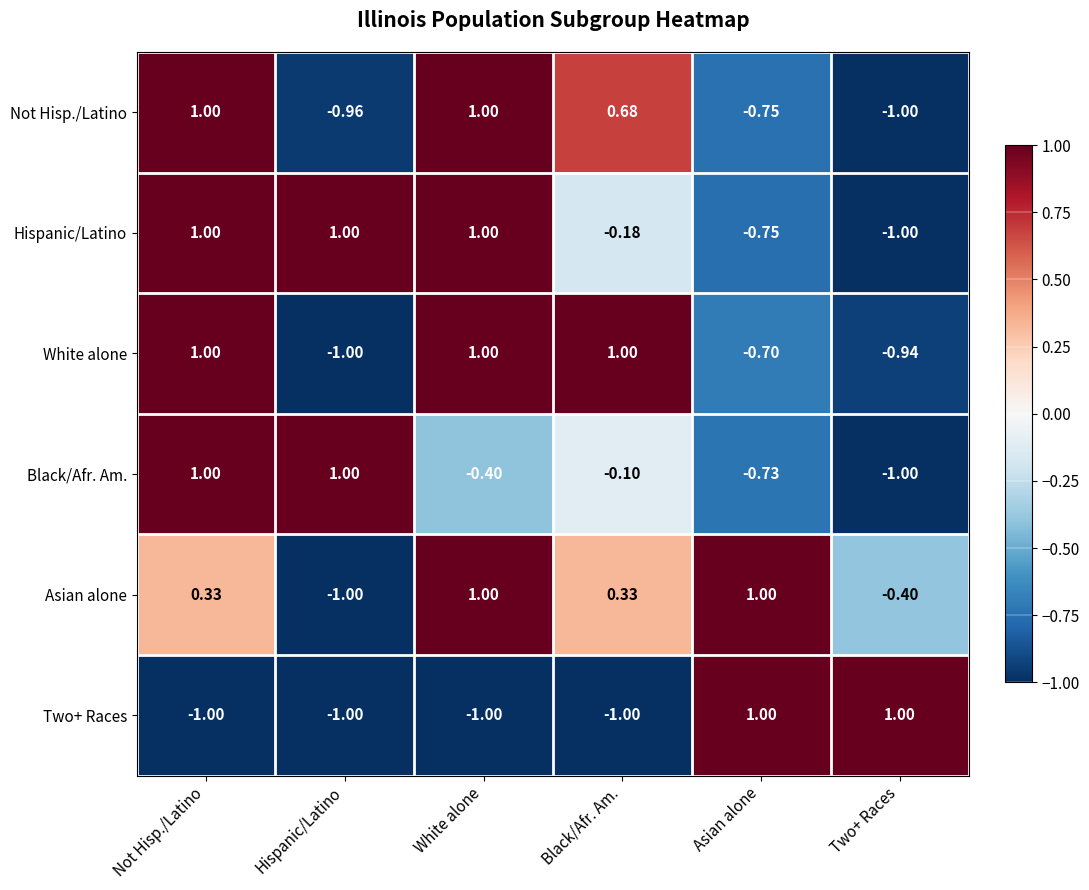

Which series has the largest total across all categories?

Asian alone